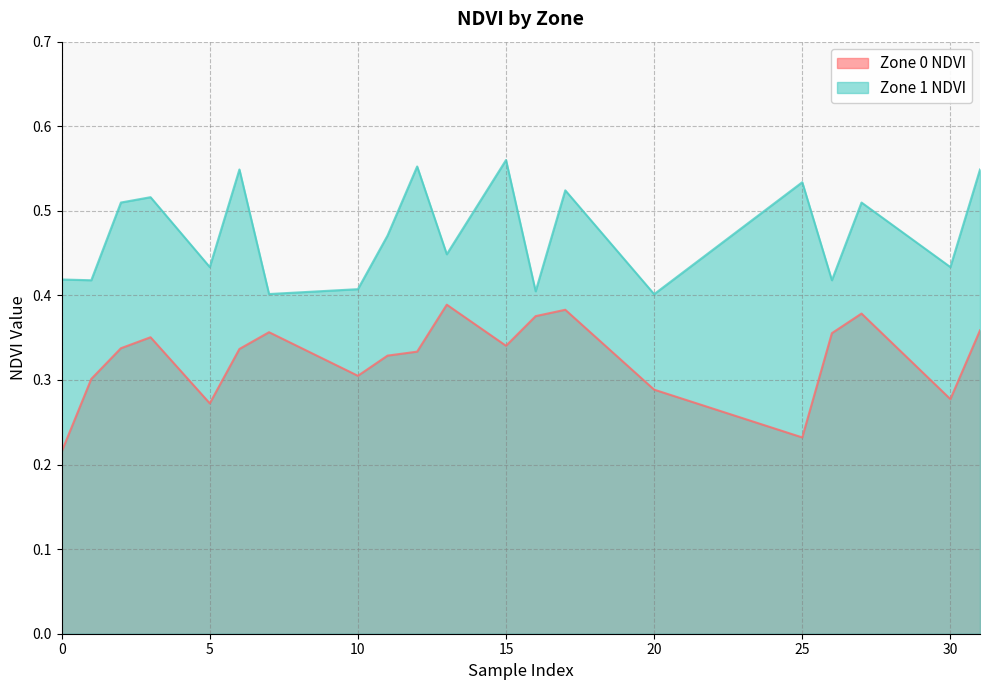

At how many categories does at least one series exceed 0?

20